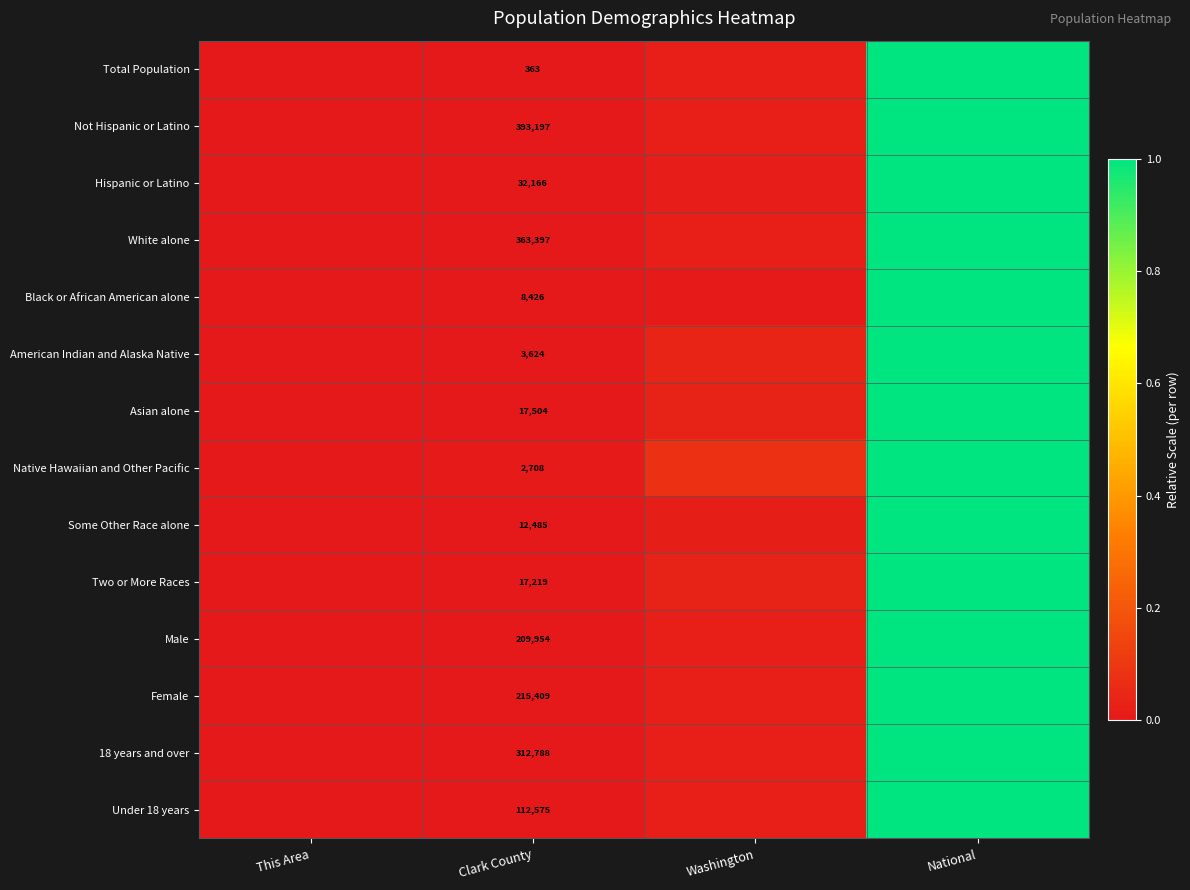

Count the number of categories in the chart.

4